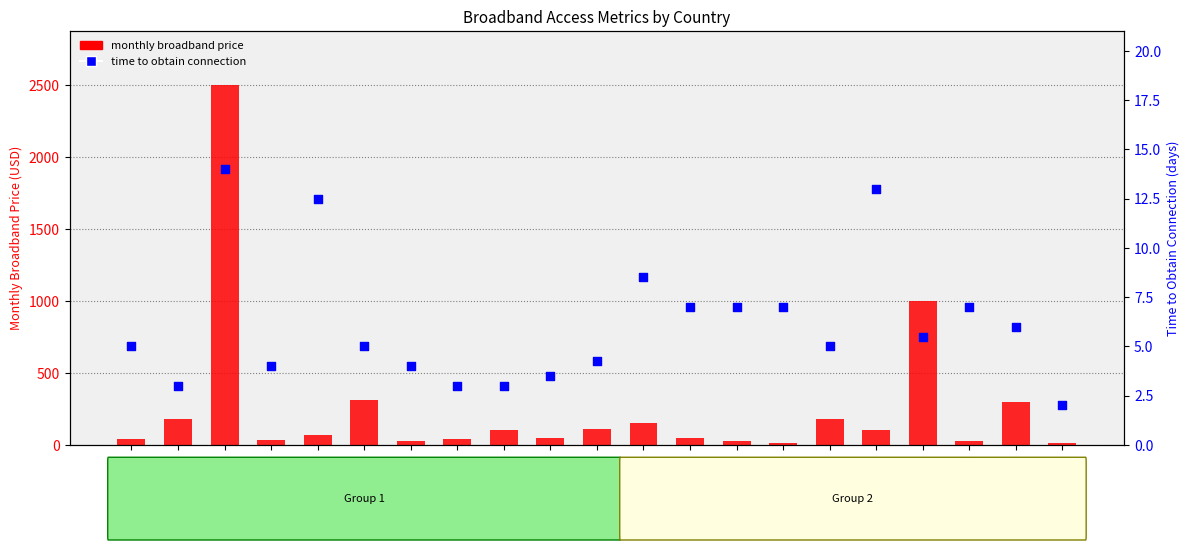

Which series contains the lowest Y value?

time to obtain connection